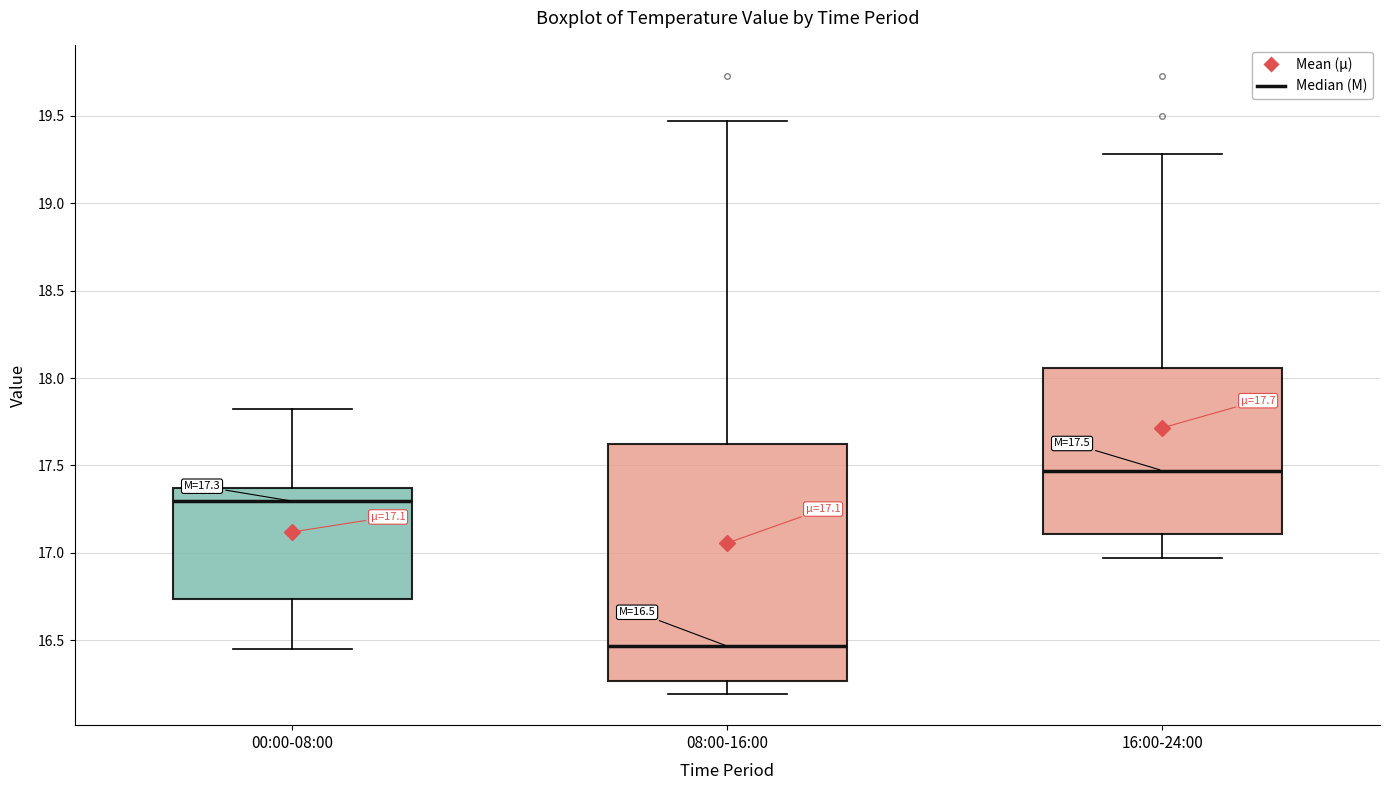

Which box is the tallest, from its lower edge to its upper edge?

08:00-16:00